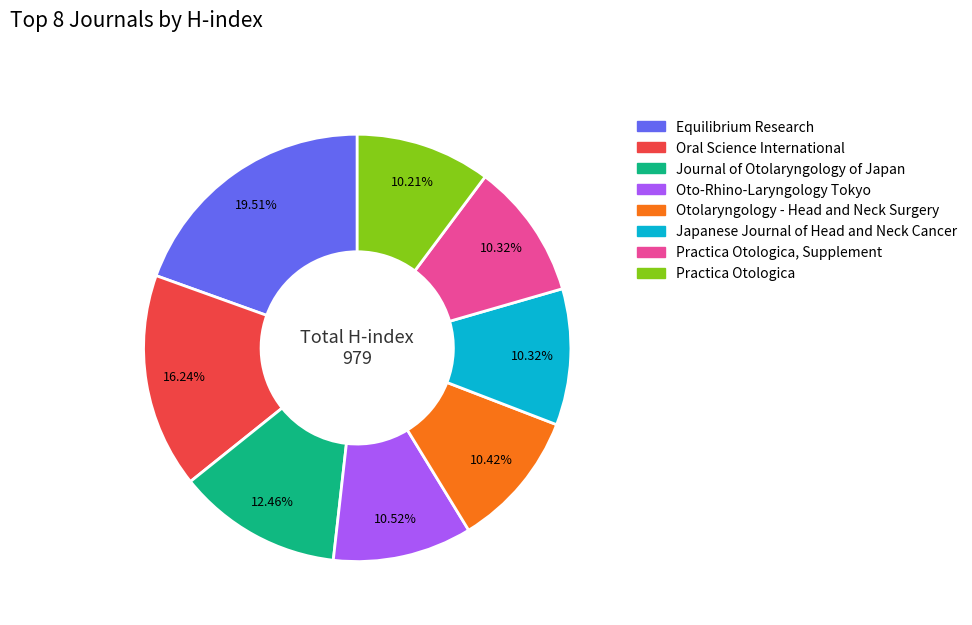

Does any single category account for the majority?

No